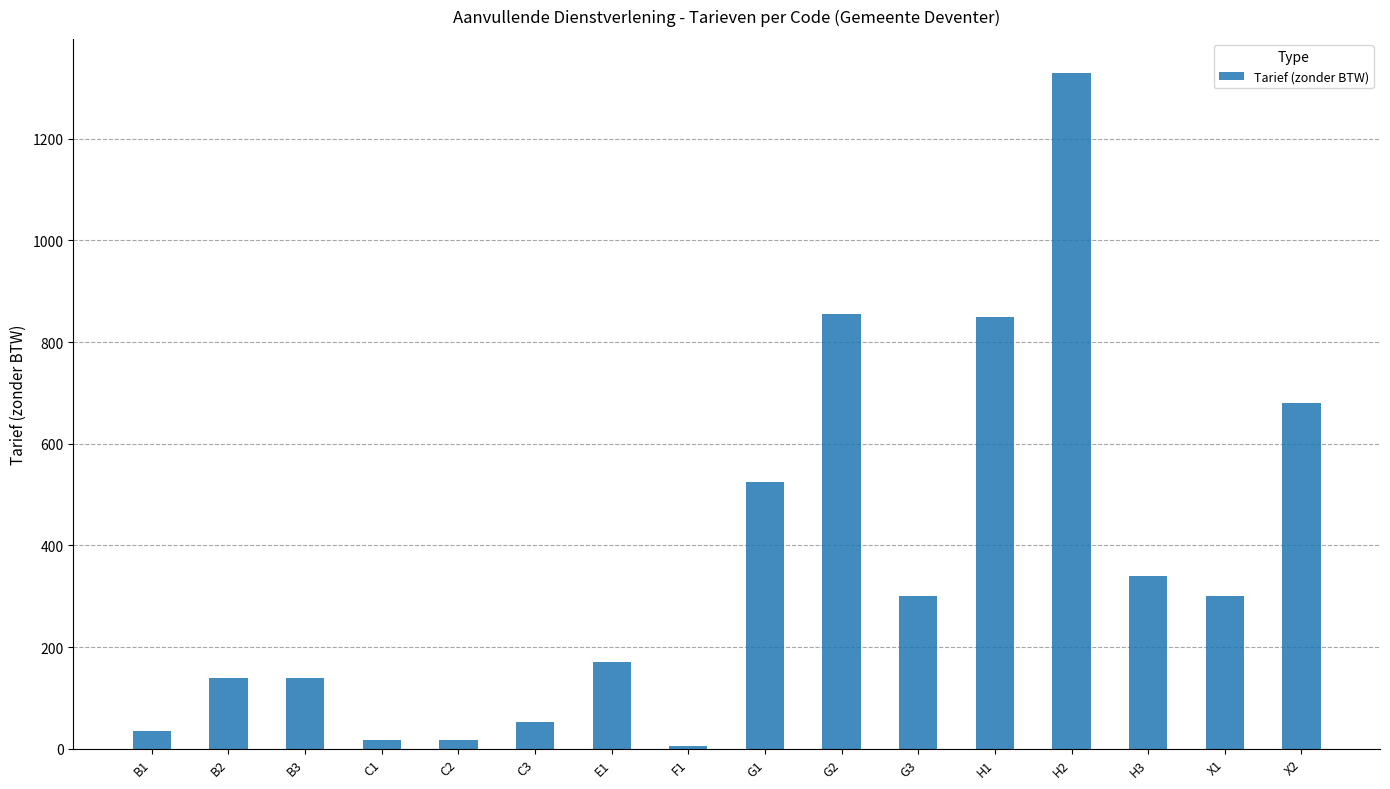

The value at G1 is 875.0. True or false?

False